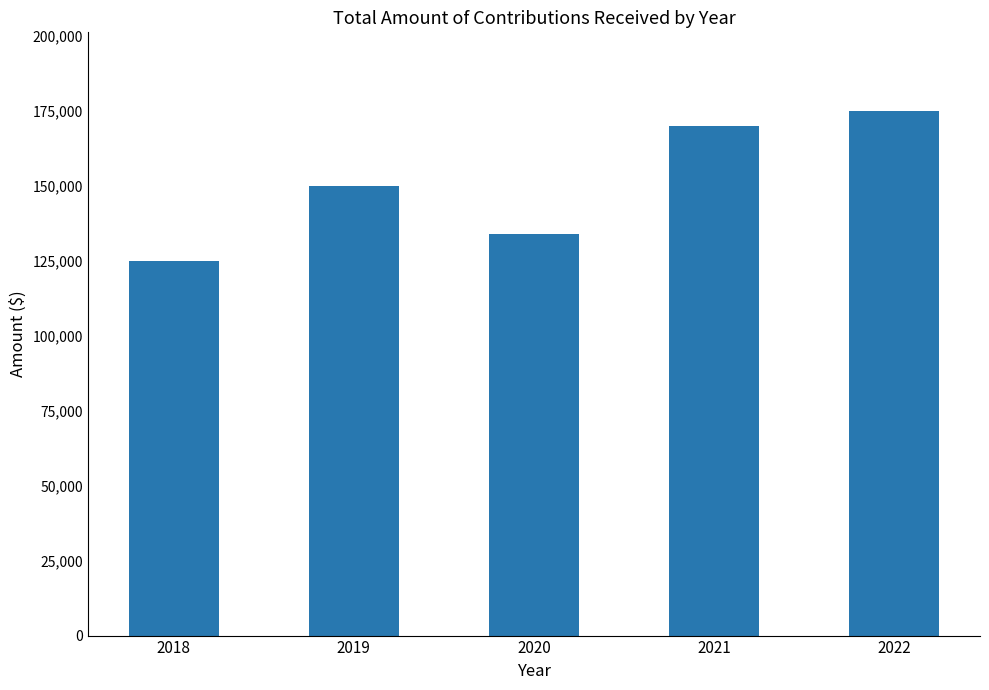

The chart shows a value of 168720 at 2018. True or false?

False